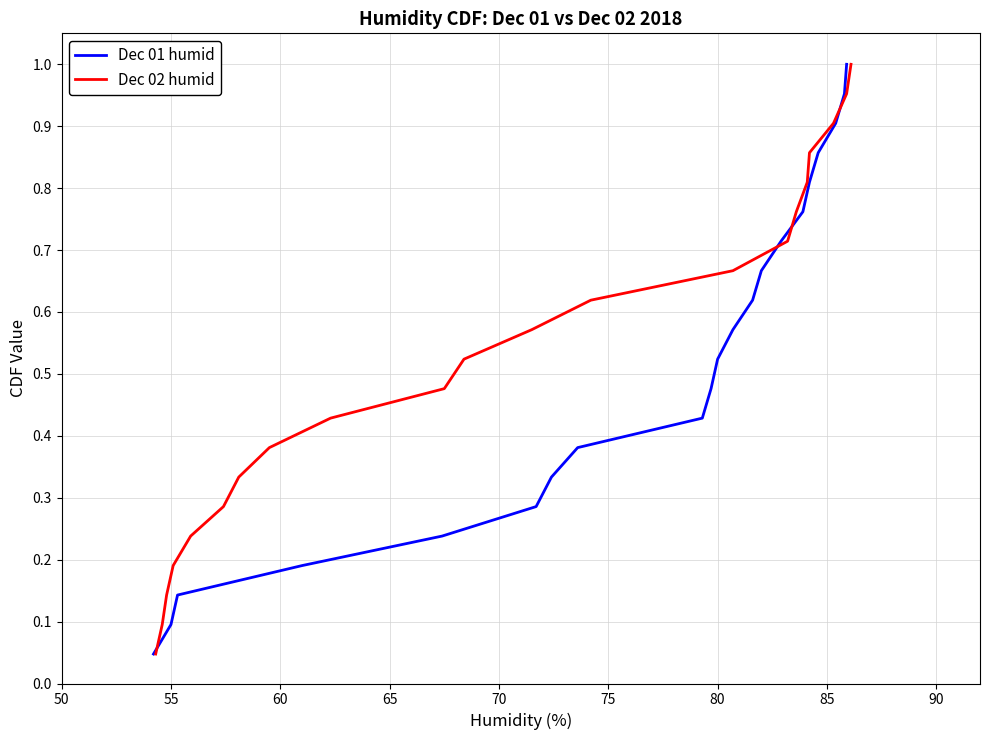

Does the chart display data point markers on the line(s)?

No